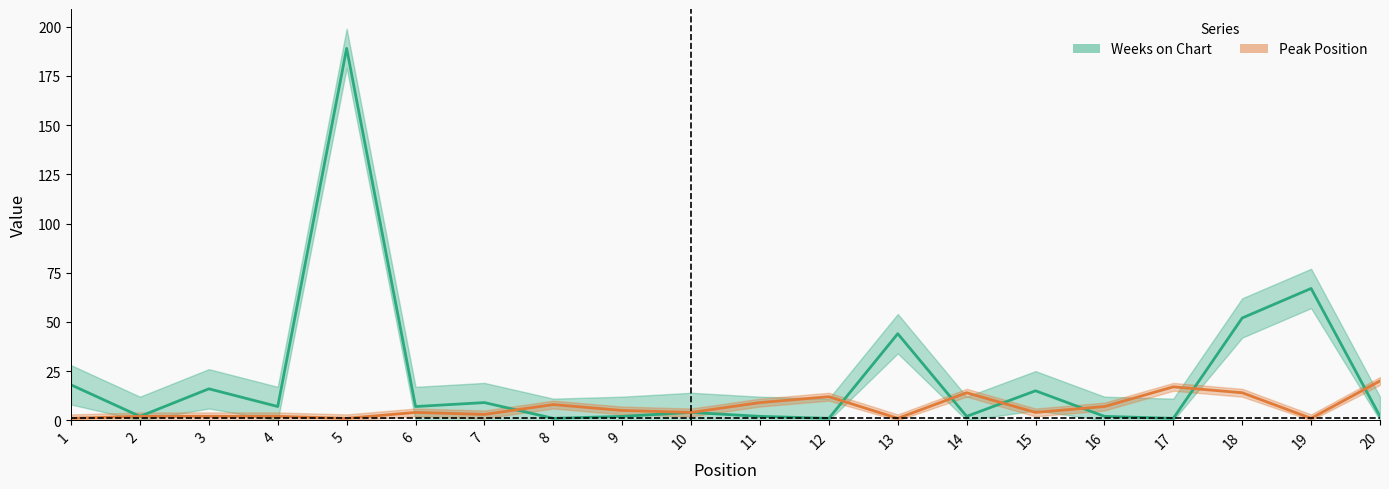

How many times do Peak Position and Weeks on Chart cross each other?

7